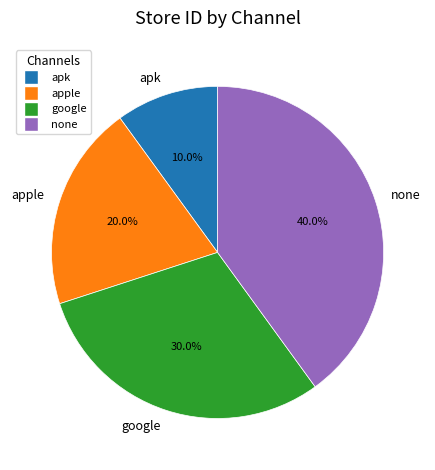

To the nearest percent, what is the combined percentage of google and apple?

50%